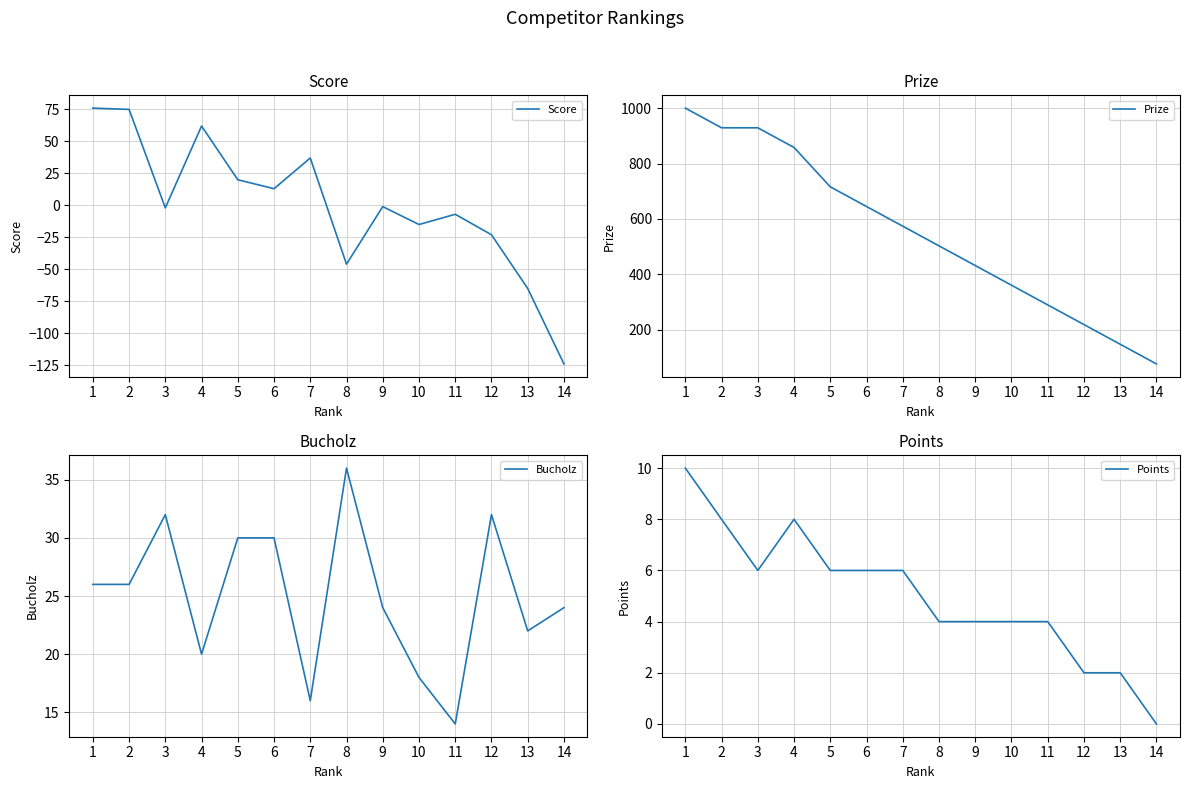

What is the value of the Points point at the 4th from the left?

8